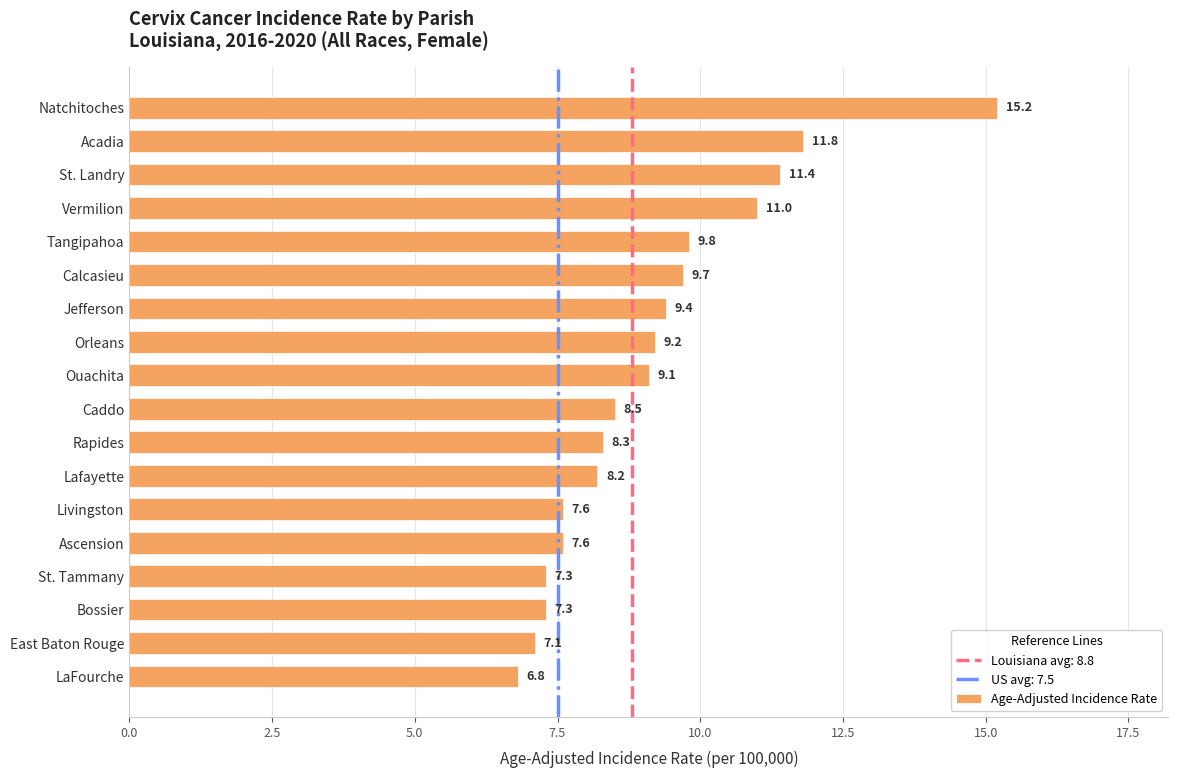

What is the change in value from Jefferson to Livingston?

-1.8